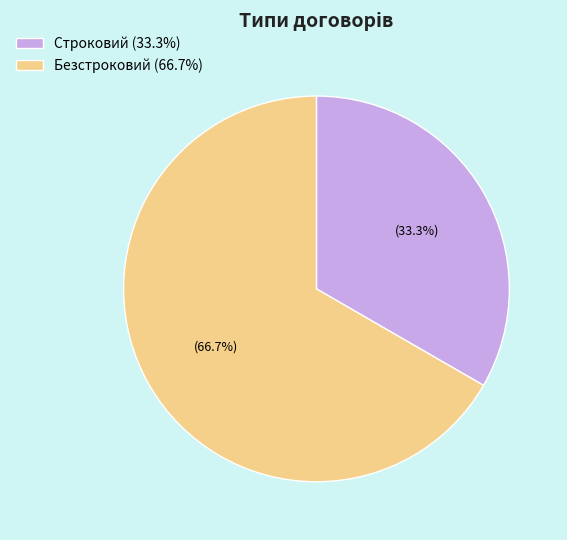

True or false: Безстроковий accounts for 67% of the total.

True